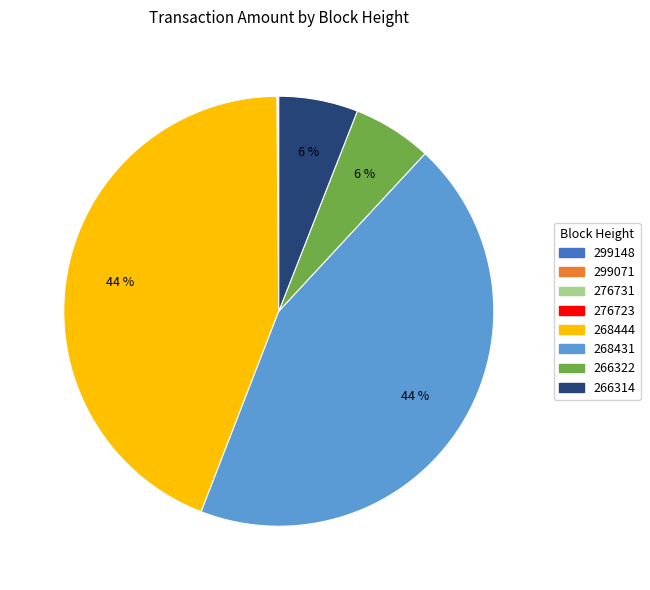

Does 266314 account for over 50% of the chart?

No